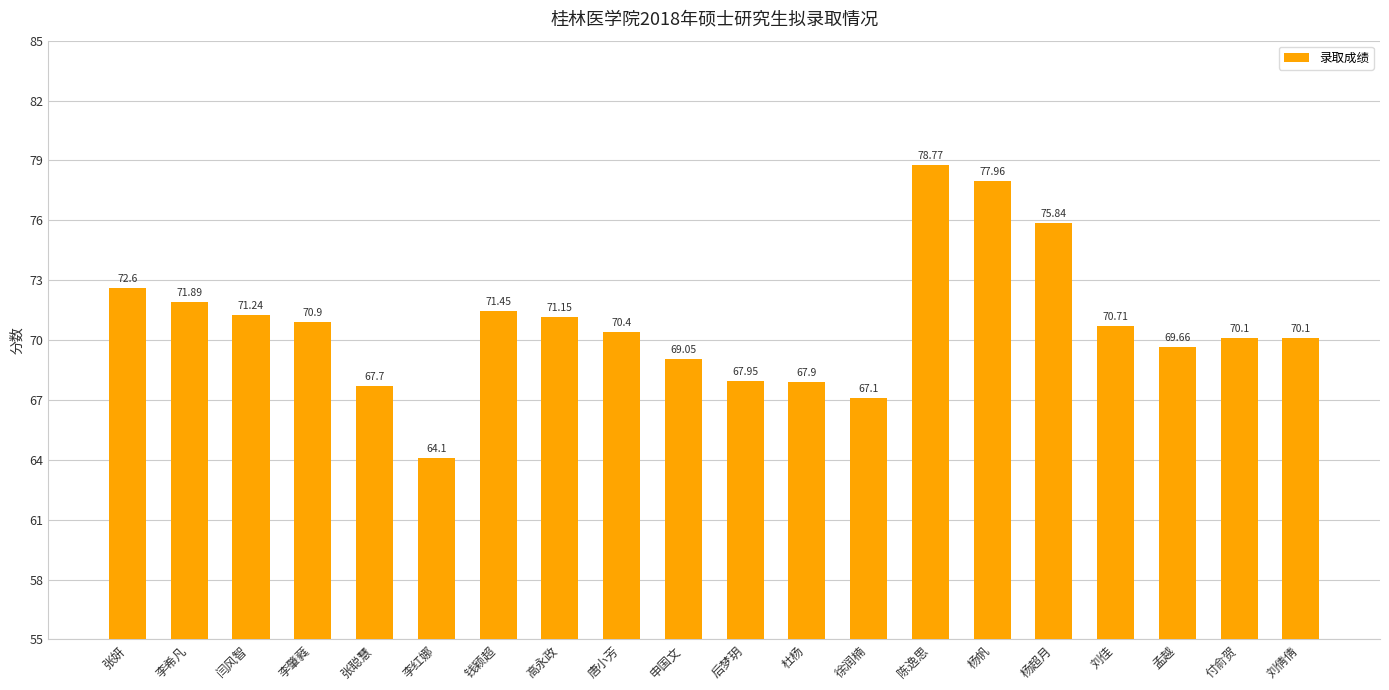

The chart shows a value of 78.8 at 陈逸思. True or false?

True